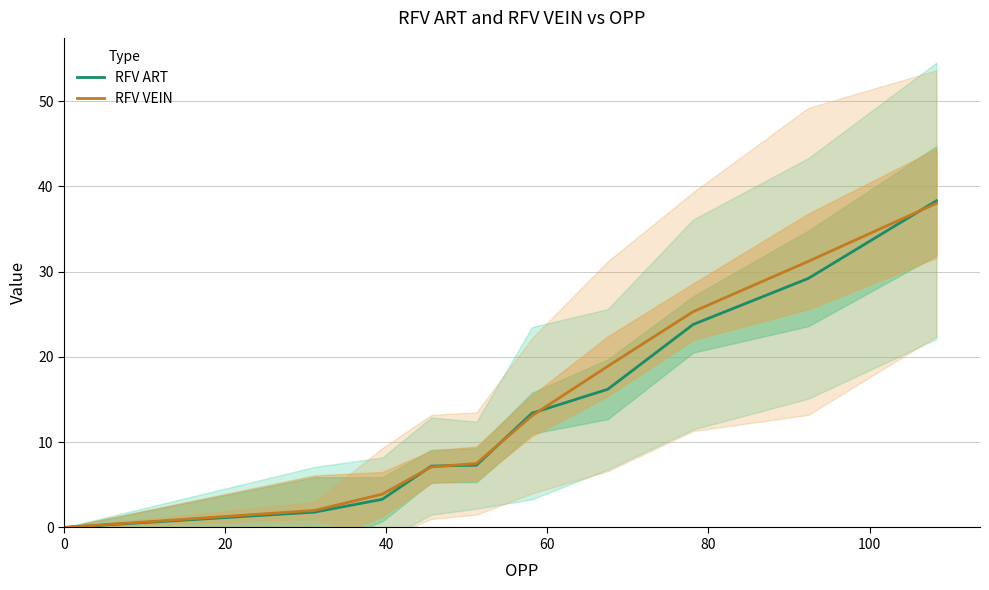

What is the highest value of the RFV ART series?

38.3